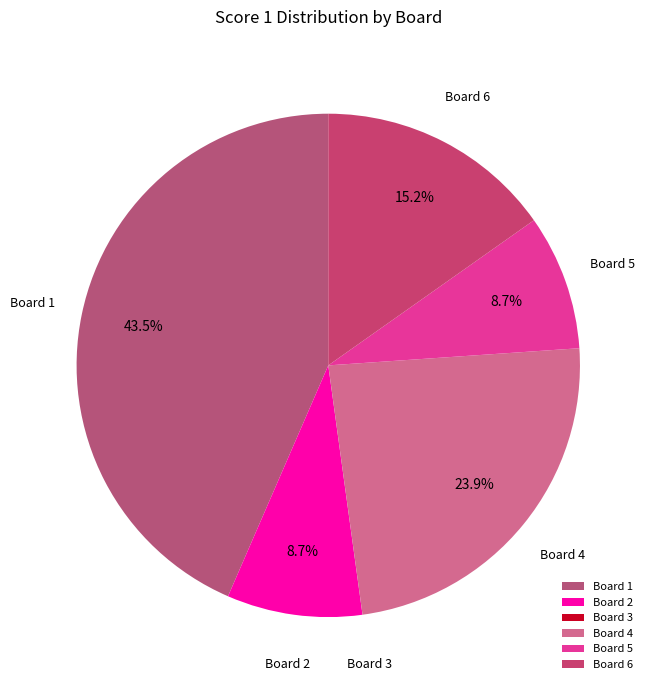

What portion of the pie excludes Board 6?

84.8%